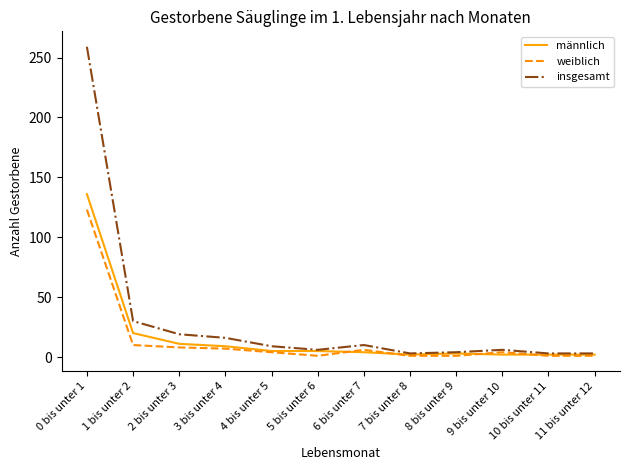

At which category is the sum across all series the highest?

0 bis unter 1